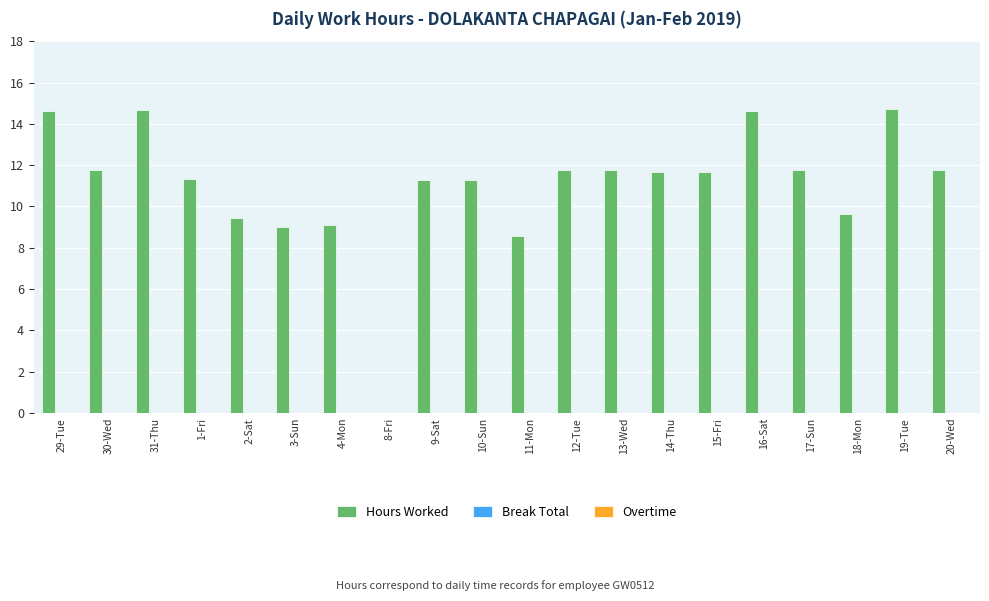

Count the number of data series in this chart.

1